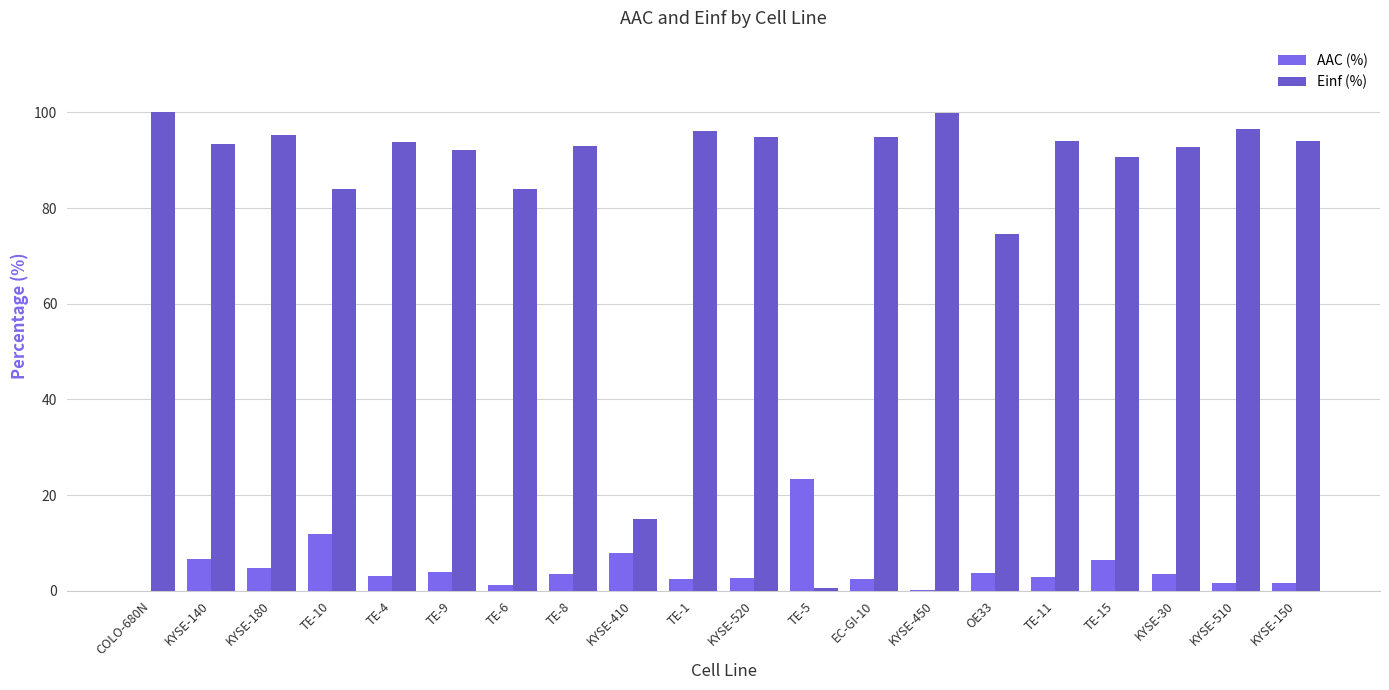

At how many categories does at least one series exceed 53?

18